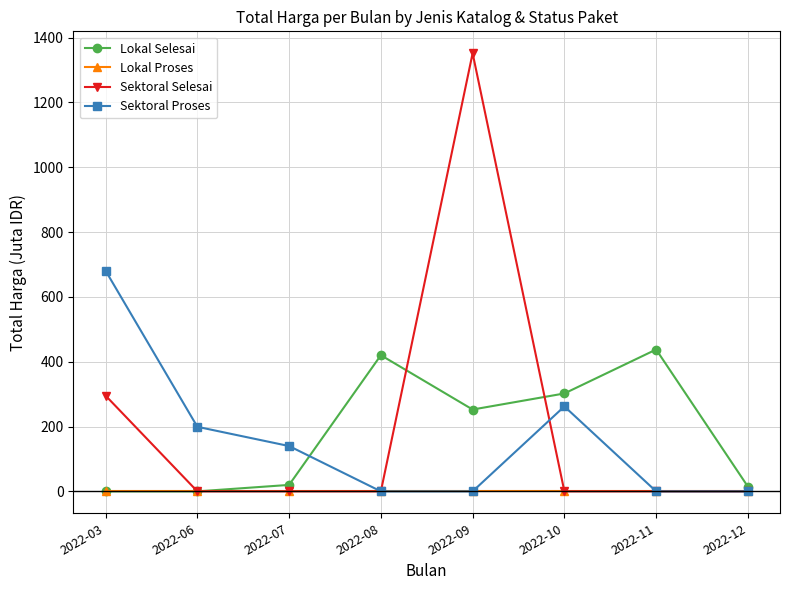

True or false: Sektoral Proses has more than 2 interior local peaks.

False